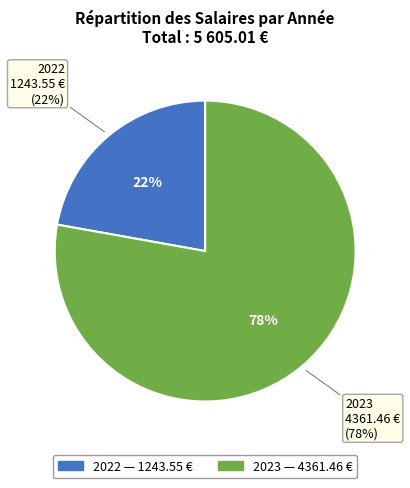

To the nearest percent, what percentage of the pie is 2022?

22%